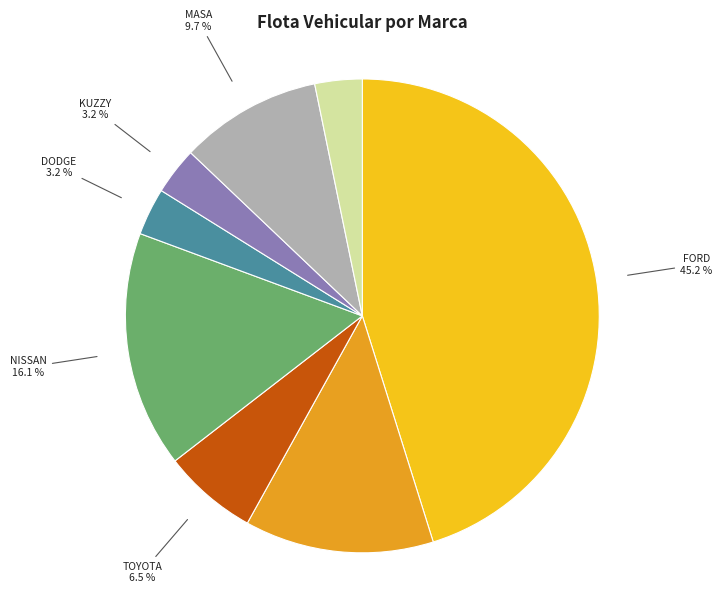

To the nearest percent, what portion does DODGE represent?

3%